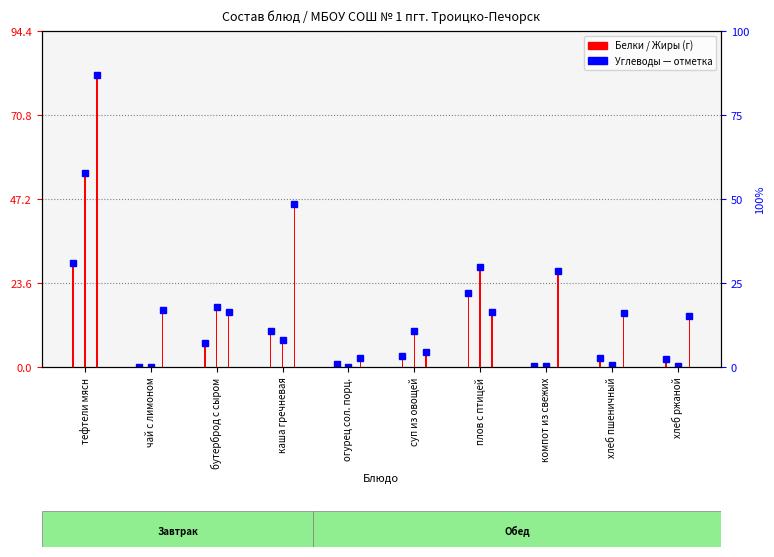

Read the Белки value at компот из свежих.

0.2